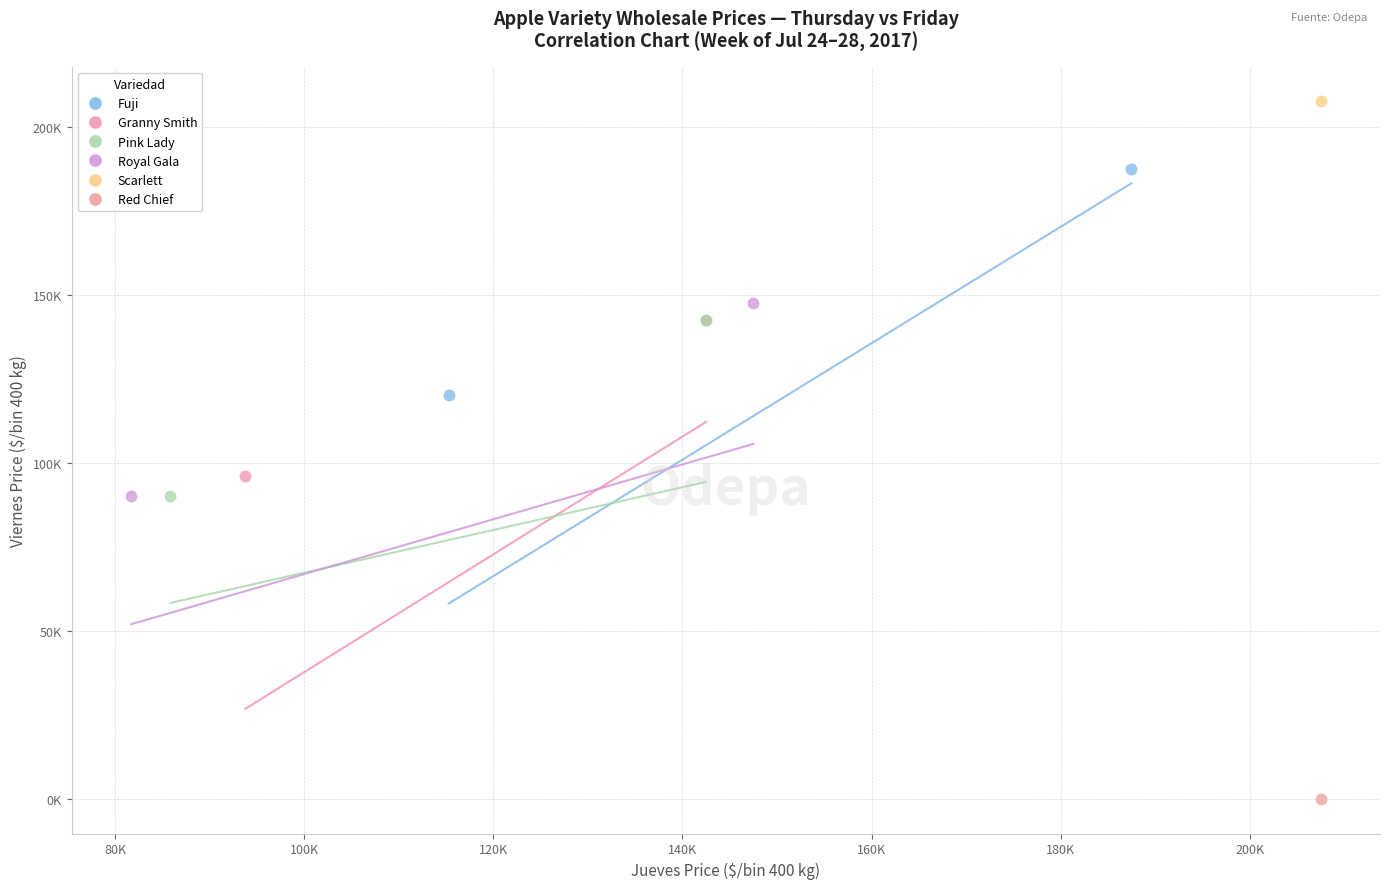

Which series reaches the maximum Y coordinate?

Scarlett